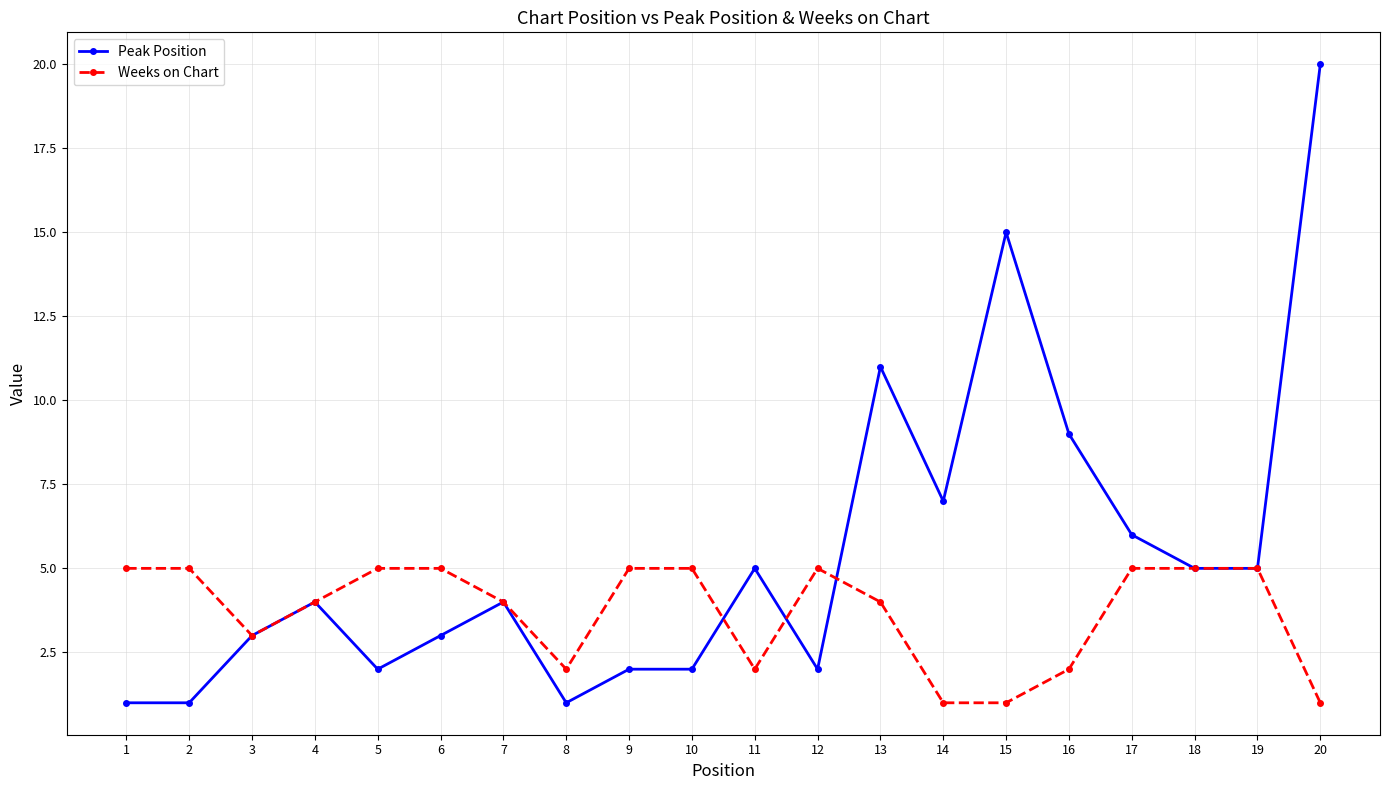

The value of Peak Position at 14 is 3. True or false?

False